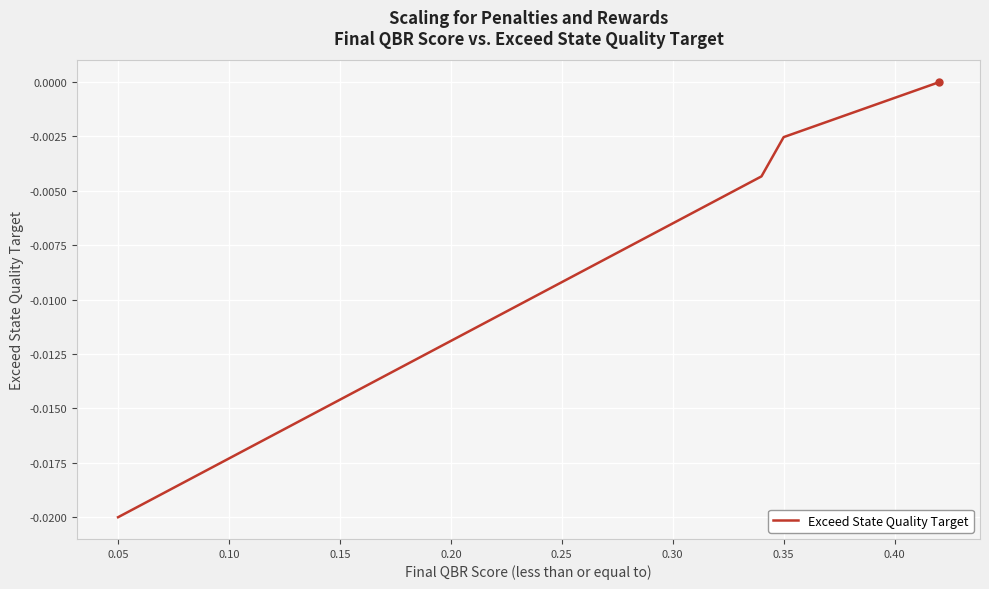

Does the chart display data point markers on the line(s)?

No